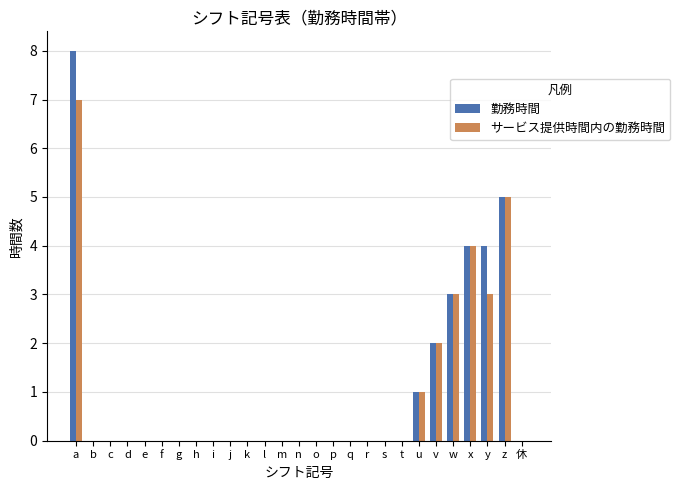

Reading left to right, what are all the values shown in this chart?

勤務時間: 8	0	0	0	0	0	0	0	0	0	0	0	0	0	0	0	0	0	0	0	1	2	3	4	4	5	0
サービス提供時間内の勤務時間: 7	0	0	0	0	0	0	0	0	0	0	0	0	0	0	0	0	0	0	0	1	2	3	4	3	5	0